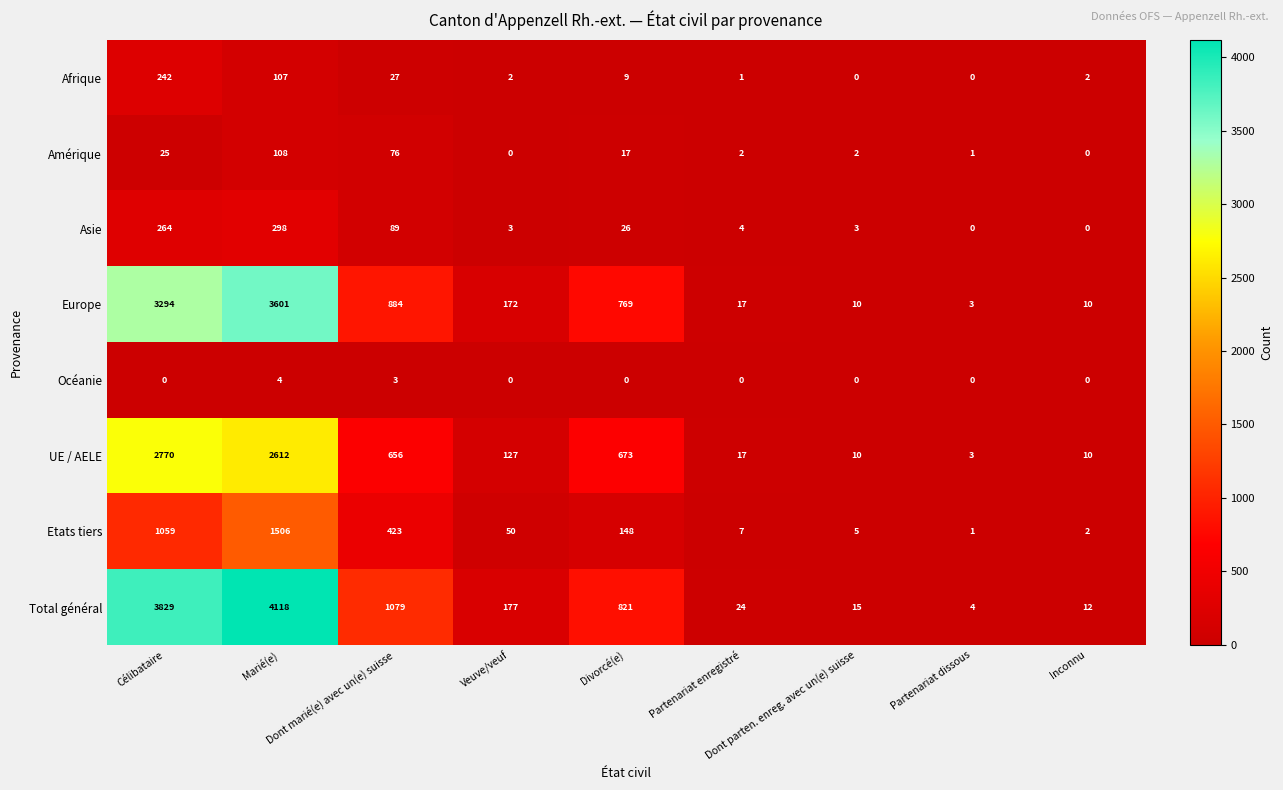

List the series in order of their peak value, lowest first.

Océanie, Amérique, Afrique, Asie, Etats tiers, UE / AELE, Europe, Total général